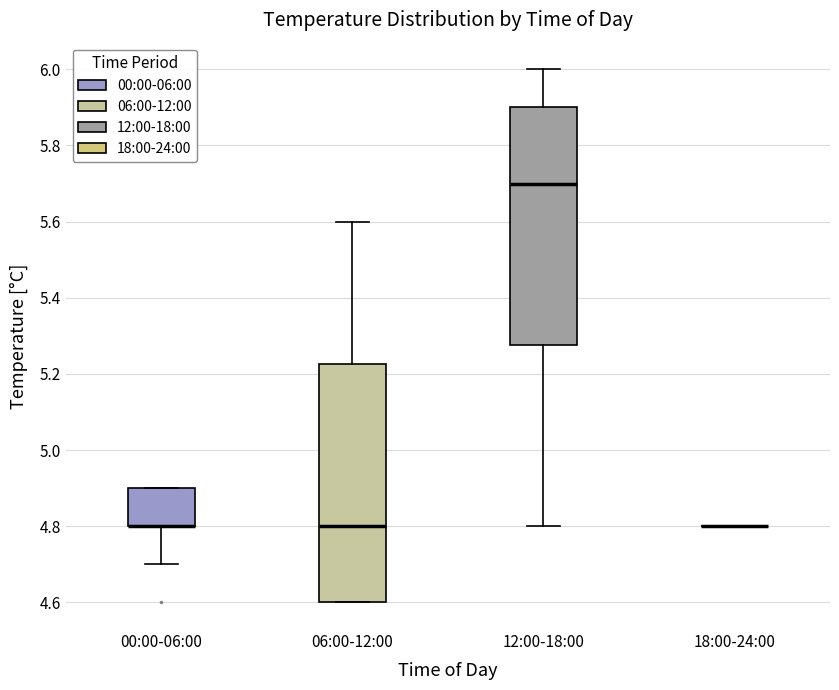

Reading left to right, transcribe this box plot: for each box, give where its median line is, the range the box spans, and where its two whiskers end, as read against the y-axis. The values are not printed on the chart, so give them approximately, as read against the axis.

00:00-06:00: median 4.80 (drawn on the box's lower edge), box 4.80 to 4.90, whiskers 4.70 to 4.90
06:00-12:00: median 4.80, box 4.60 to 5.22, whiskers 4.60 to 5.60
12:00-18:00: median 5.70, box 5.28 to 5.90, whiskers 4.80 to 6.00
18:00-24:00: box collapsed to a line at 4.80, whiskers 4.80 to 4.80